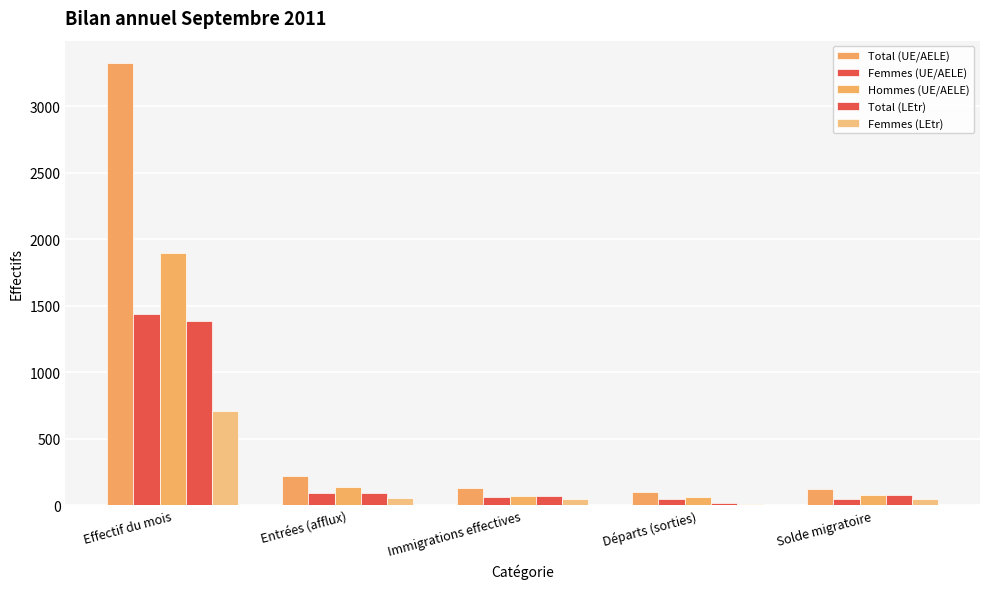

What is the sum of the Femmes (LEtr) values at Solde migratoire and Entrées (afflux)?

100